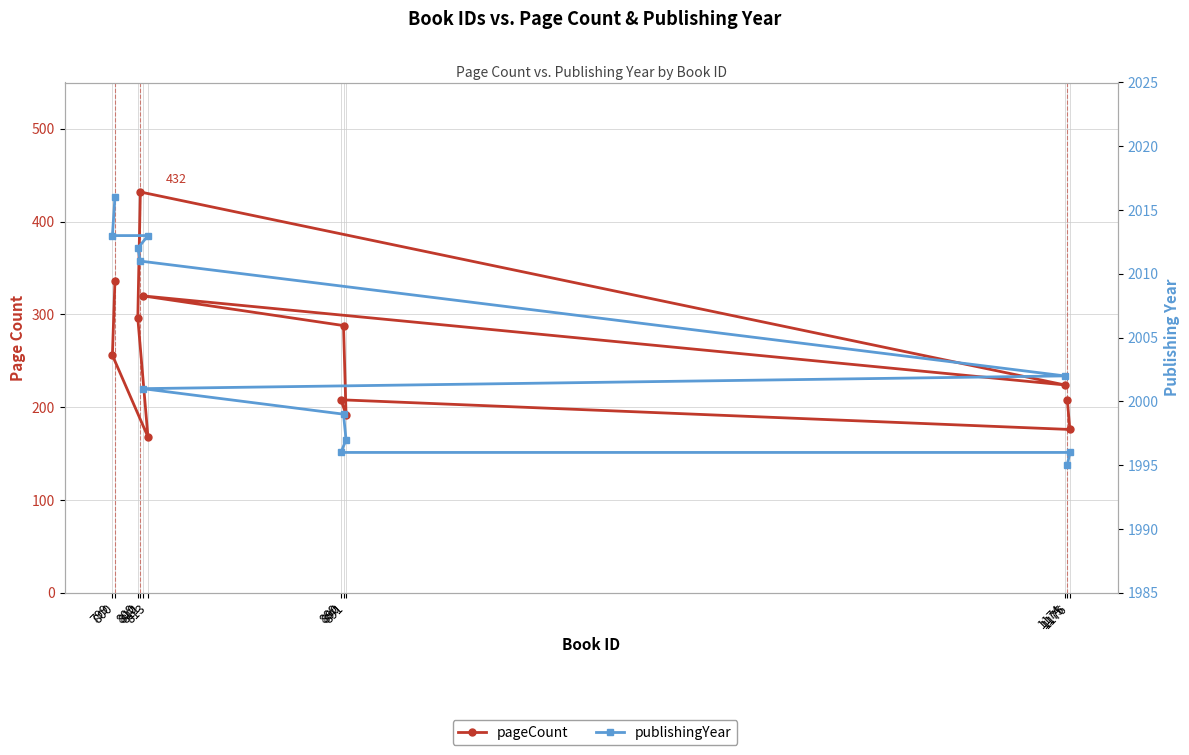

How many lines are shown in the chart?

2